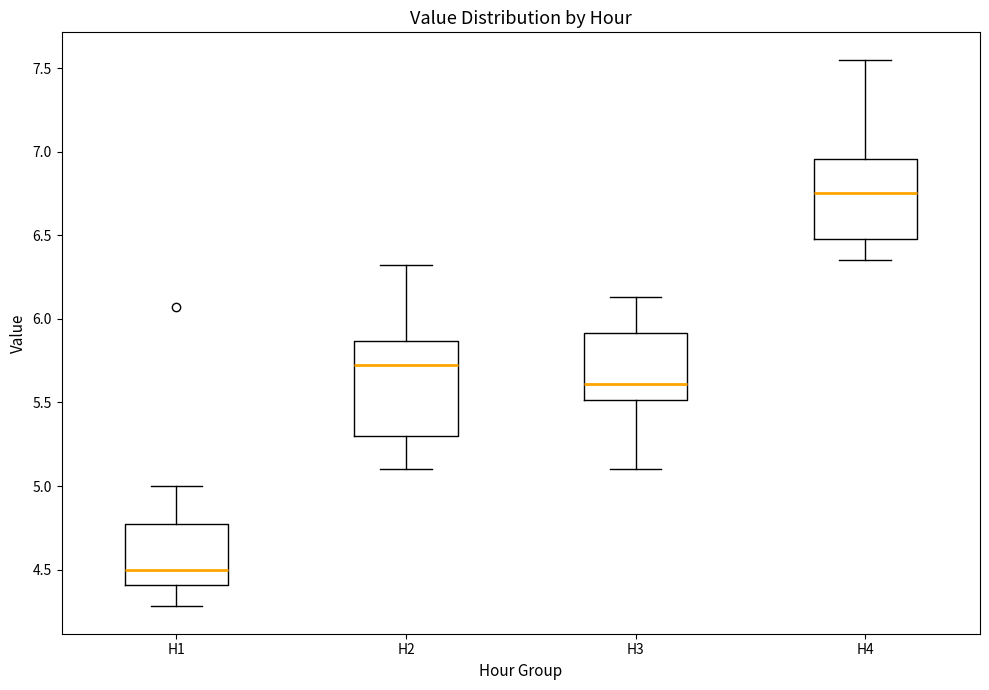

Which box's median line is the highest?

H4